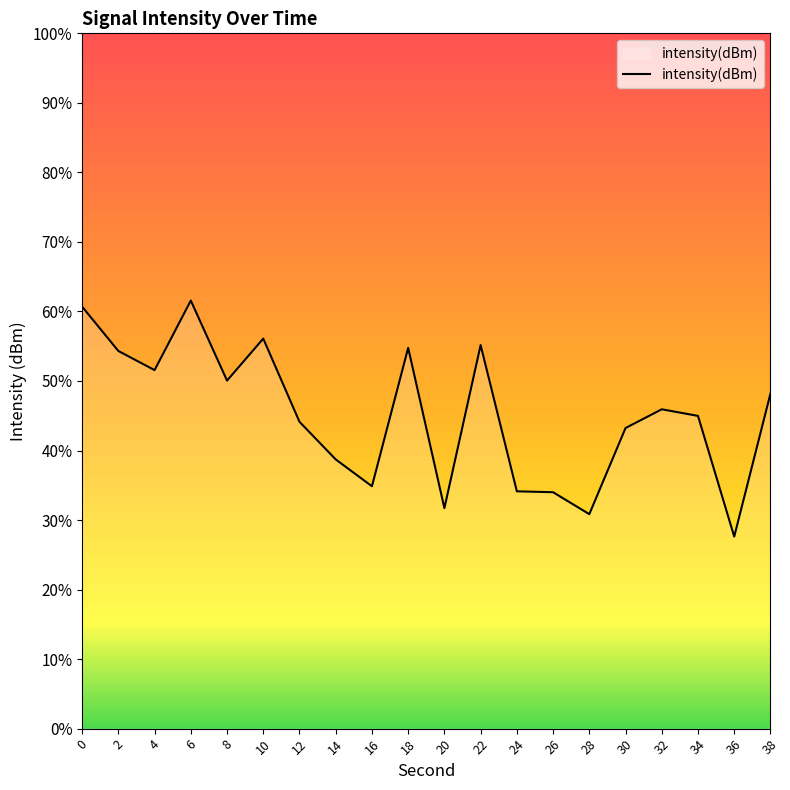

At which category does the chart reach its peak across all series?

6